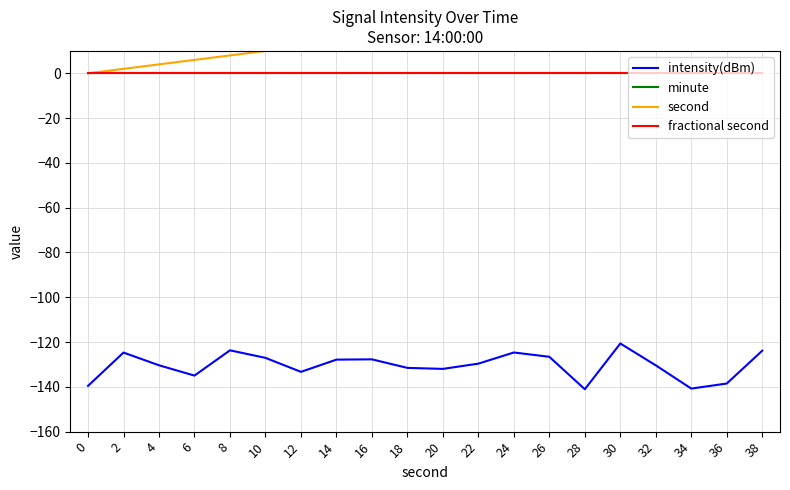

Reading left to right, transcribe all the data shown in this chart.

intensity(dBm): 0=-139.6	2=-124.7	4=-130.4	6=-135.0	8=-123.7	10=-127.1	12=-133.3	14=-127.8	16=-127.7	18=-131.5	20=-132.0	22=-129.6	24=-124.7	26=-126.6	28=-141.1	30=-120.6	32=-130.4	34=-140.8	36=-138.5	38=-123.9
minute: 0=0.0	2=0.0	4=0.0	6=0.0	8=0.0	10=0.0	12=0.0	14=0.0	16=0.0	18=0.0	20=0.0	22=0.0	24=0.0	26=0.0	28=0.0	30=0.0	32=0.0	34=0.0	36=0.0	38=0.0
second: 0=0.0	2=2.0	4=4.0	6=6.0	8=8.0	10=10.0	12=12.0	14=14.0	16=16.0	18=18.0	20=20.0	22=22.0	24=24.0	26=26.0	28=28.0	30=30.0	32=32.0	34=34.0	36=36.0	38=38.0
fractional second: 0=0.0	2=0.0	4=0.0	6=0.0	8=0.0	10=0.0	12=0.0	14=0.0	16=0.0	18=0.0	20=0.0	22=0.0	24=0.0	26=0.0	28=0.0	30=0.0	32=0.0	34=0.0	36=0.0	38=0.0